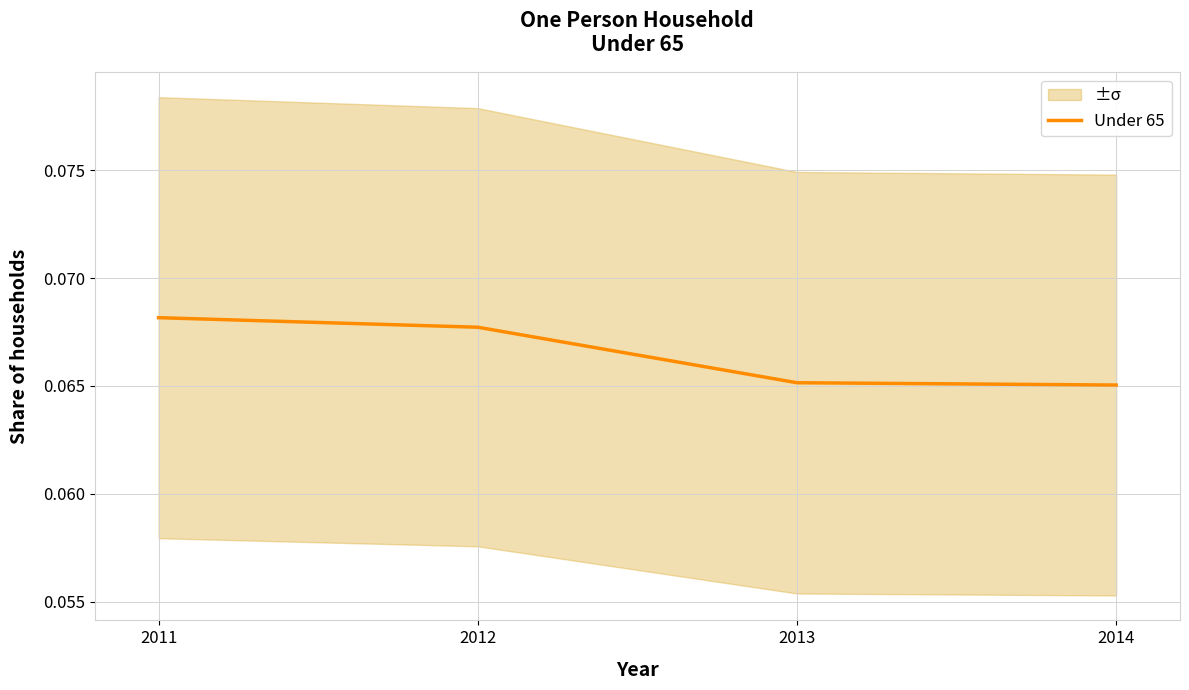

How many distinct data groups are displayed?

1